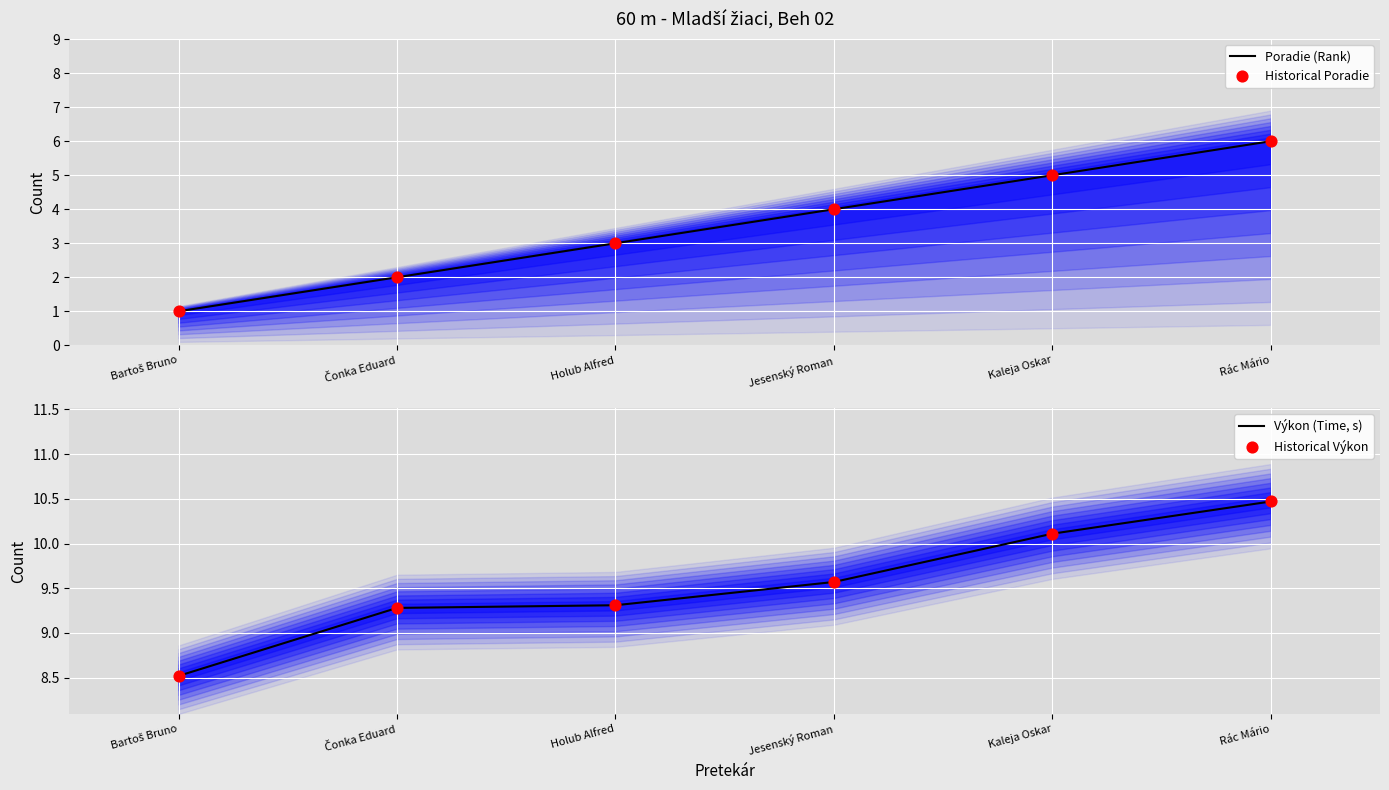

Which series has the largest Y range (max minus min)?

Poradie (Rank)